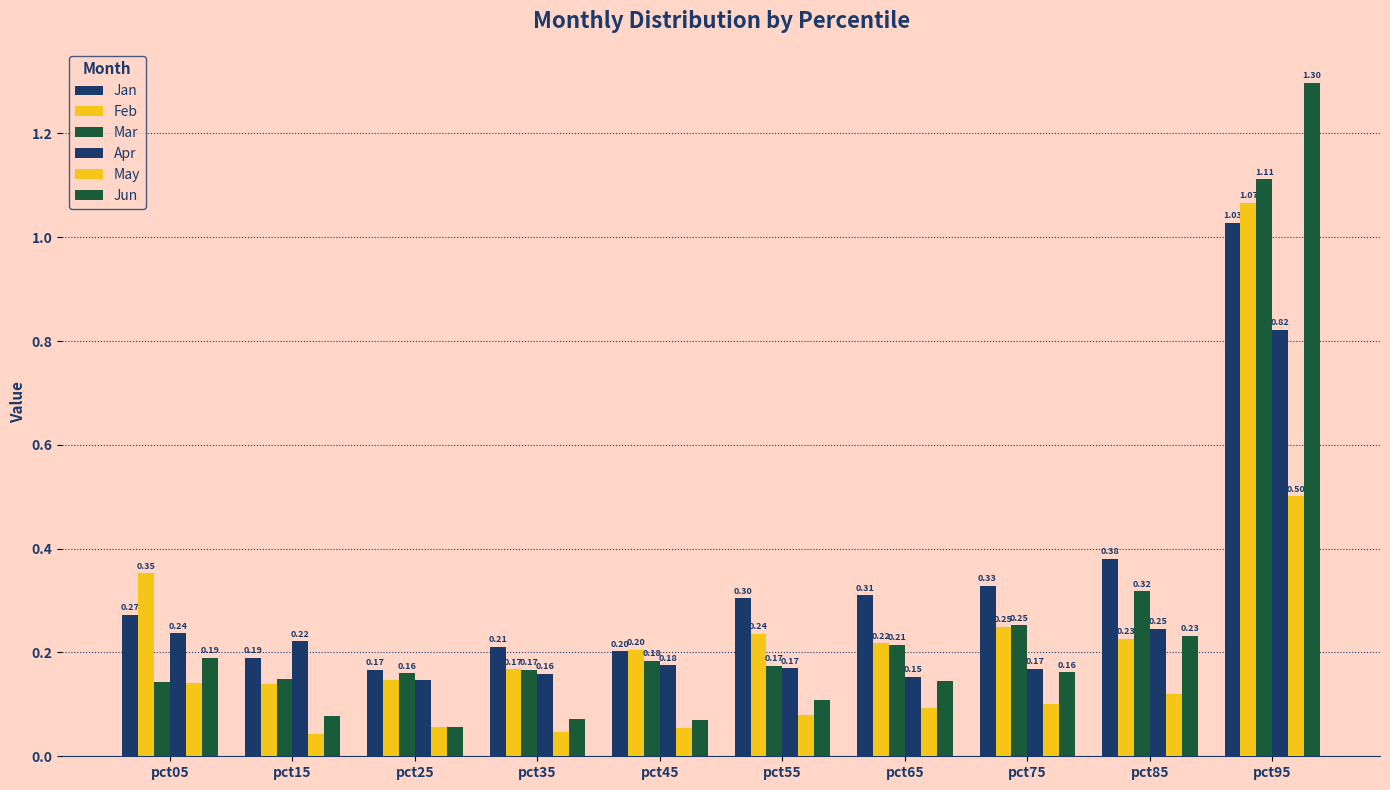

Is it true that Mar equals 0.1 at pct45?

False